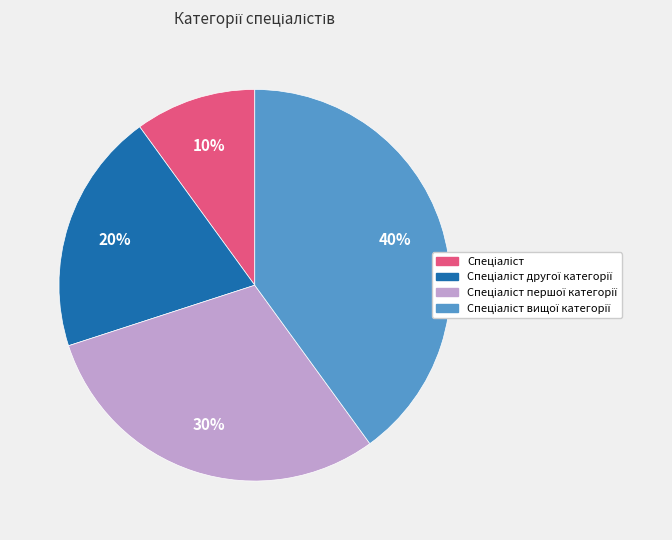

To the nearest percent, what is the average slice percentage?

25%